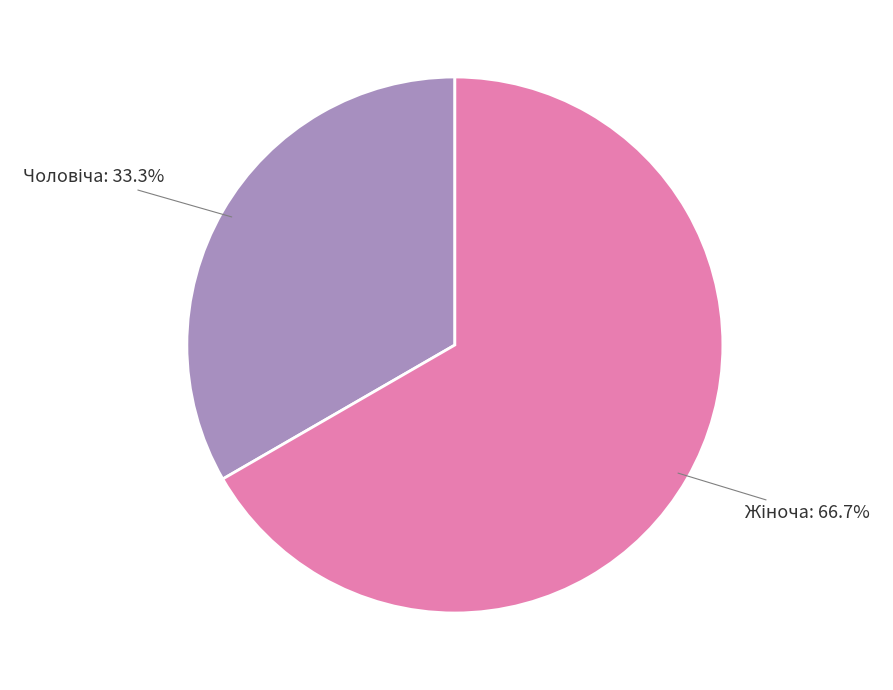

Is there a majority slice in this chart?

Yes